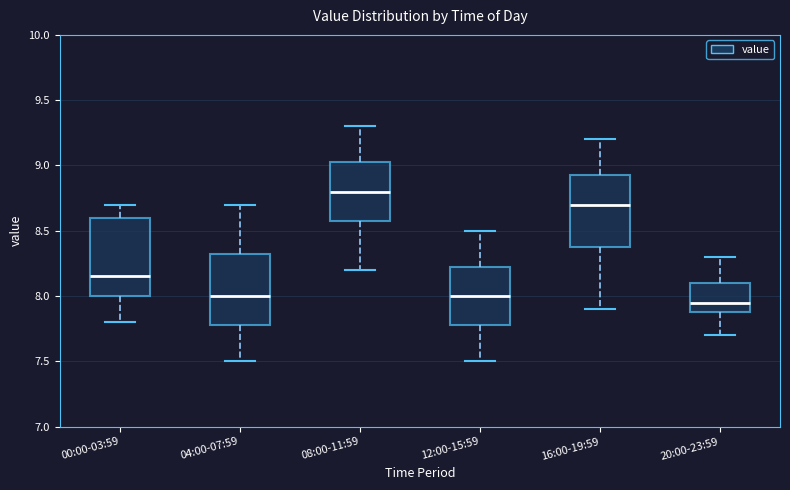

Reading left to right, transcribe this box plot: for each box, give where its median line is, the range the box spans, and where its two whiskers end, as read against the y-axis. The values are not printed on the chart, so give them approximately, as read against the axis.

00:00-03:59: median 8.15, box 8.00 to 8.60, whiskers 7.80 to 8.70
04:00-07:59: median 8.00, box 7.80 to 8.35, whiskers 7.50 to 8.70
08:00-11:59: median 8.80, box 8.60 to 9.05, whiskers 8.20 to 9.30
12:00-15:59: median 8.00, box 7.80 to 8.25, whiskers 7.50 to 8.50
16:00-19:59: median 8.70, box 8.40 to 8.95, whiskers 7.90 to 9.20
20:00-23:59: median 7.95, box 7.90 to 8.10, whiskers 7.70 to 8.30